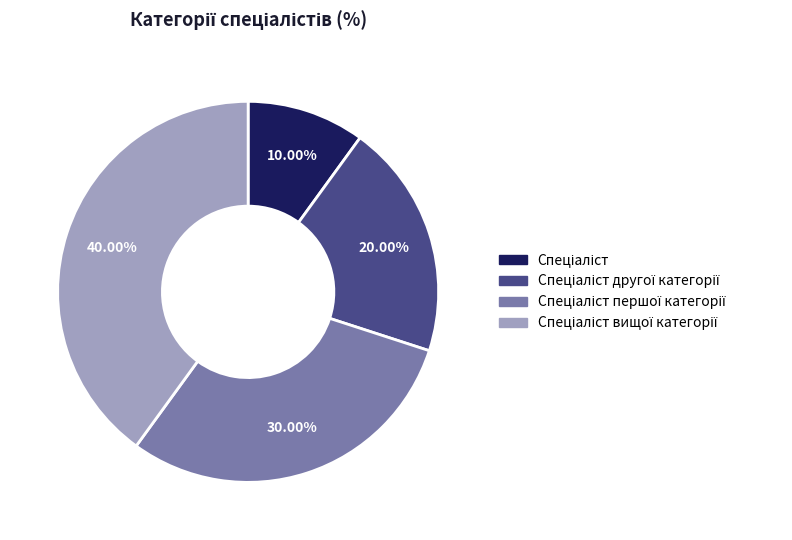

Is there a majority slice in this chart?

No